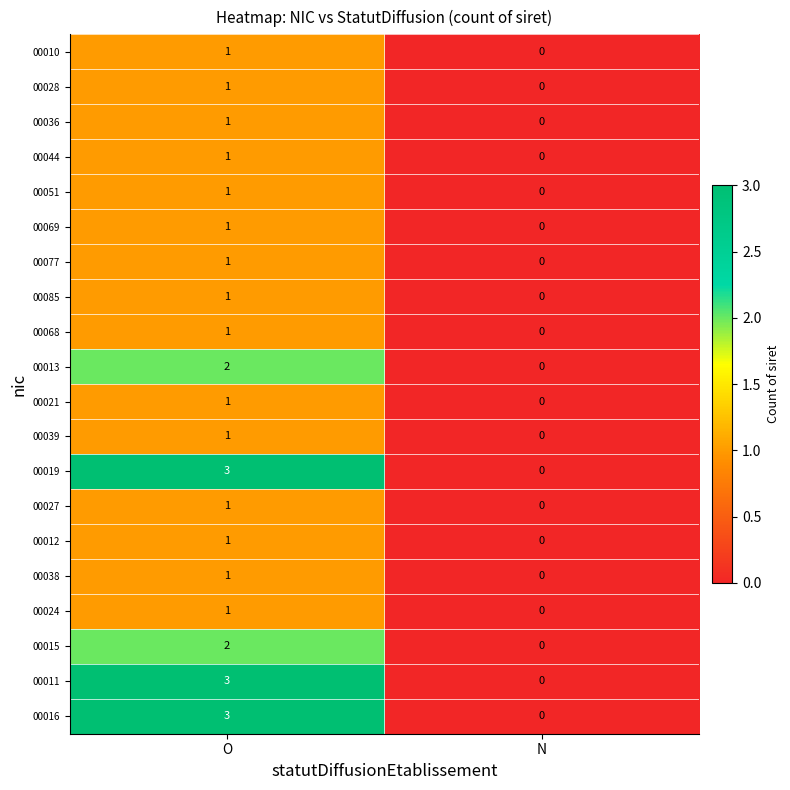

The value of 00010 at O is 1. True or false?

True